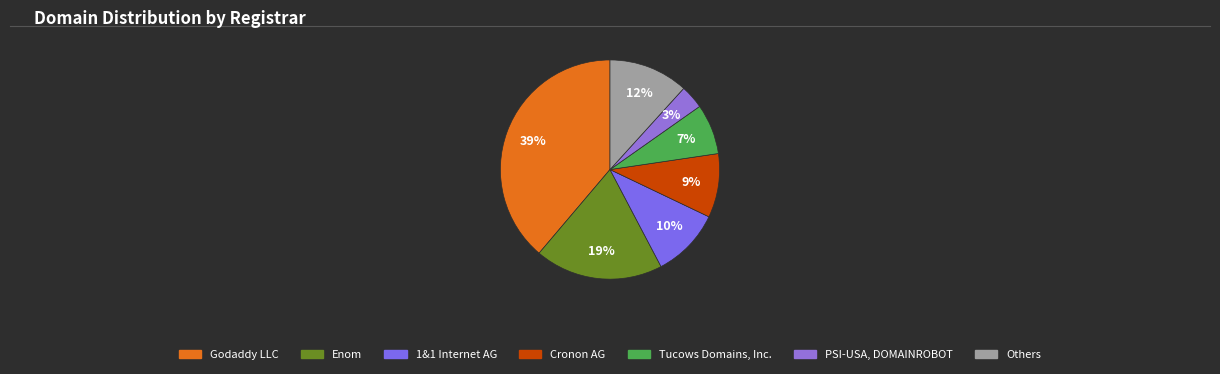

To the nearest percent, what is the average slice percentage?

14%